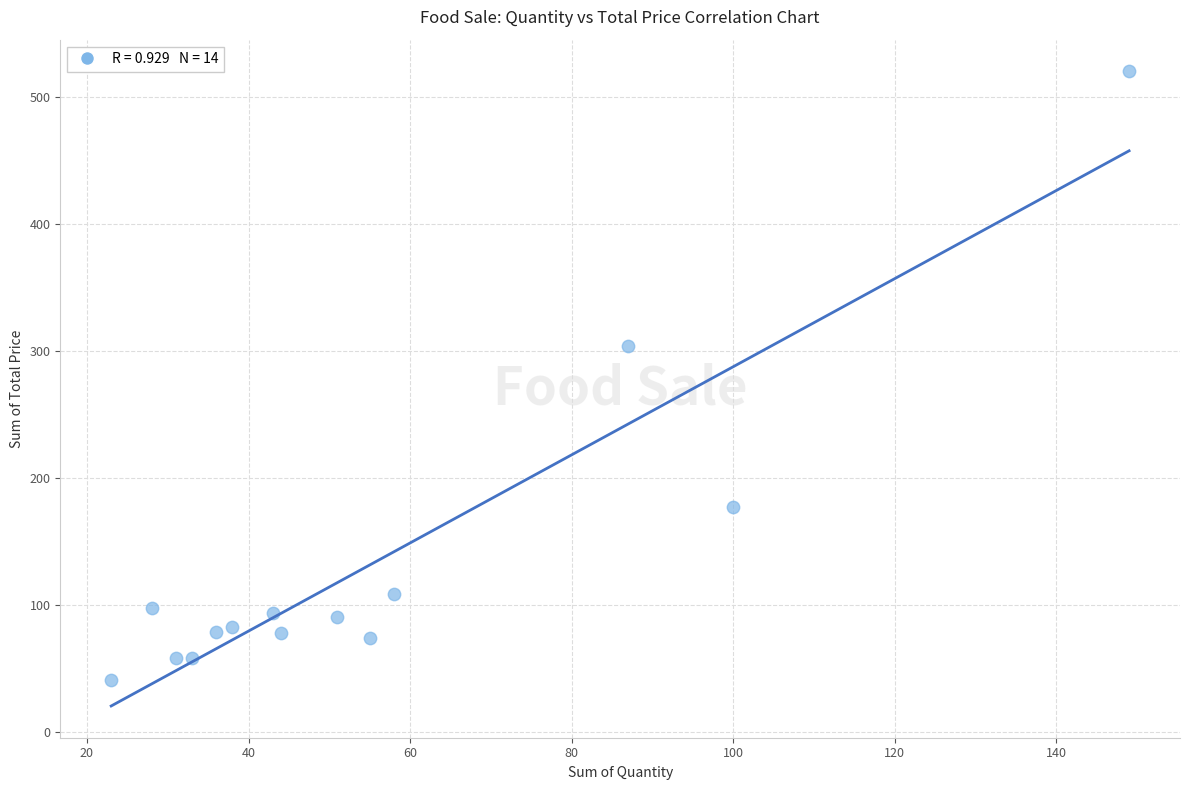

What Y value in the scatter plot is closest to 280?

303.6